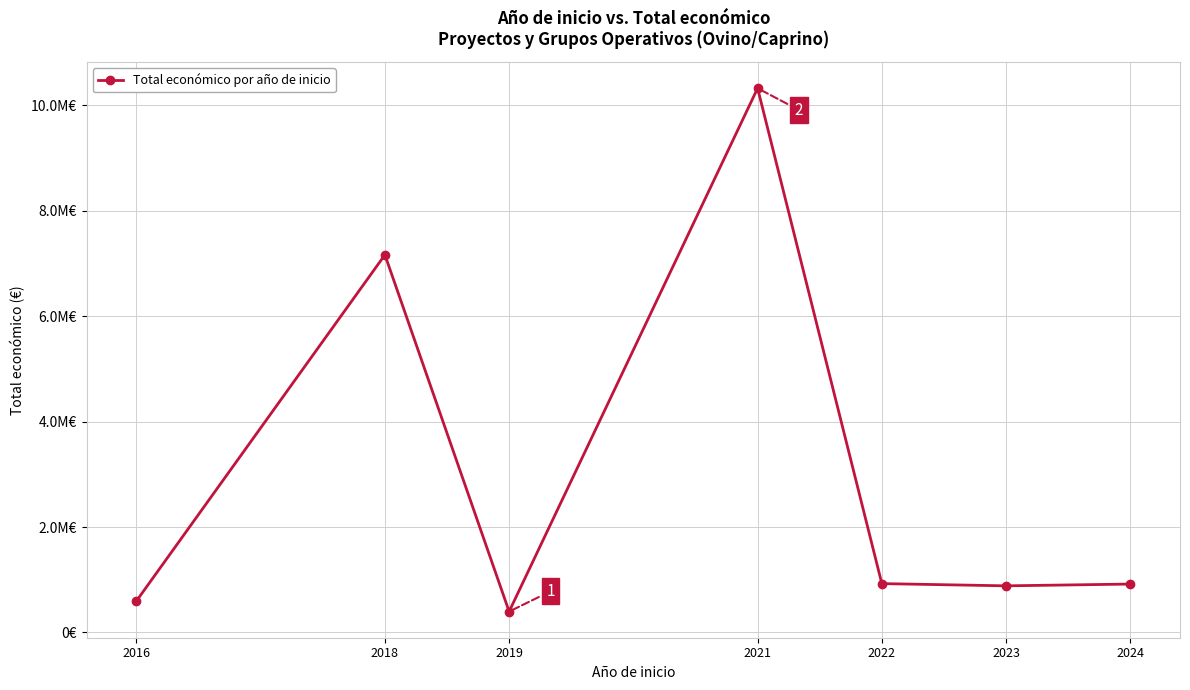

How many lines are shown in the chart?

1